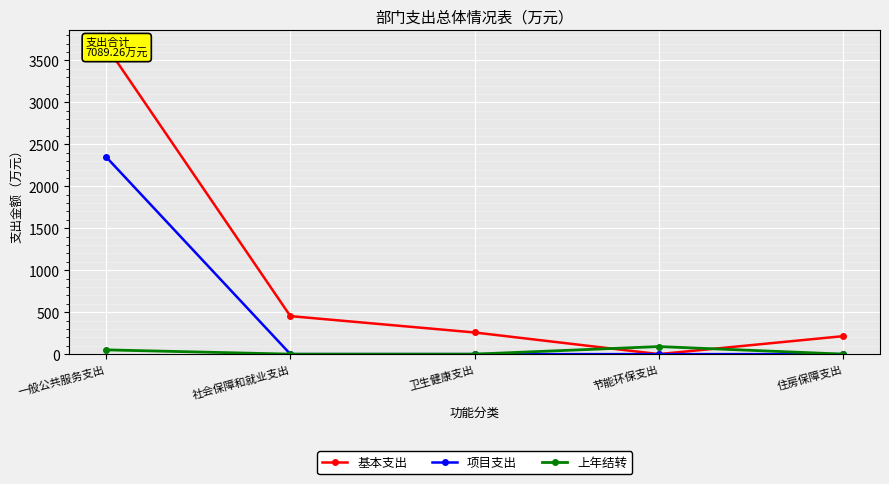

What position from the left is 节能环保支出?

4